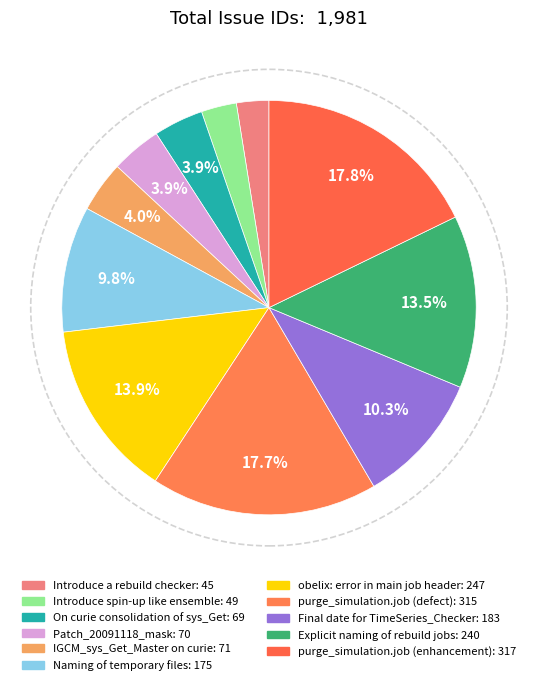

Which category has the smallest portion of the pie?

Introduce a rebuild checker